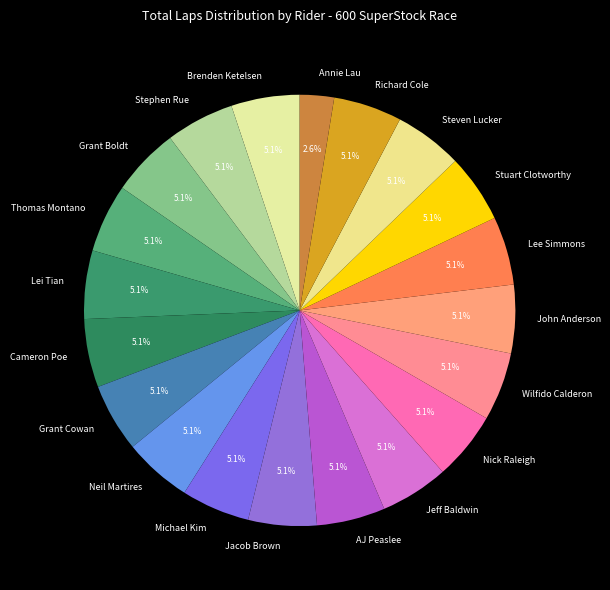

Does Stephen Rue account for over 50% of the chart?

No